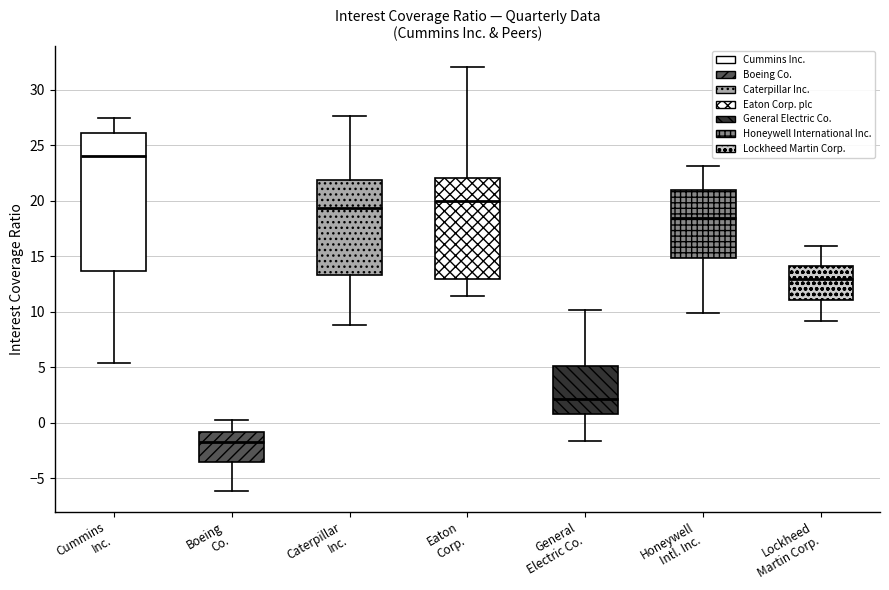

Comparing the boxes themselves (not the whiskers), which one is the tallest?

Cummins Inc.